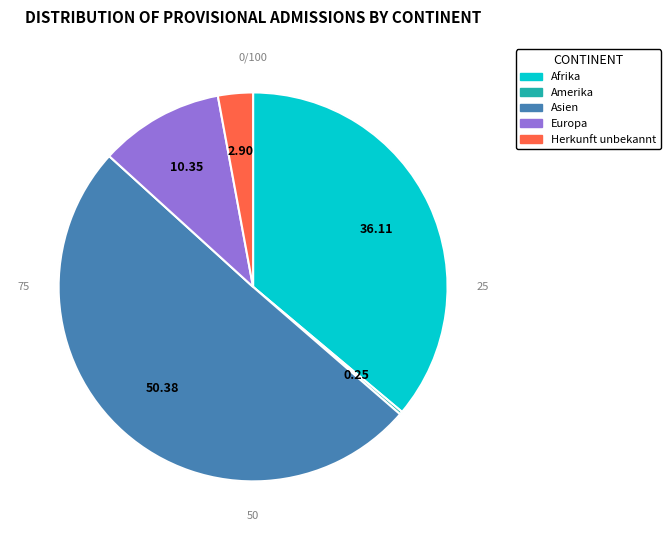

Is there a majority slice in this chart?

Yes